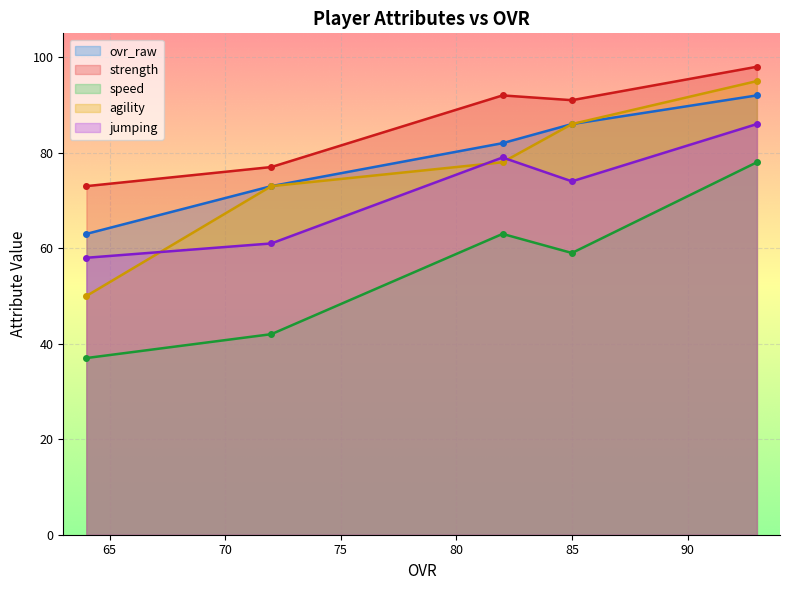

Which series has the largest range (max minus min)?

agility